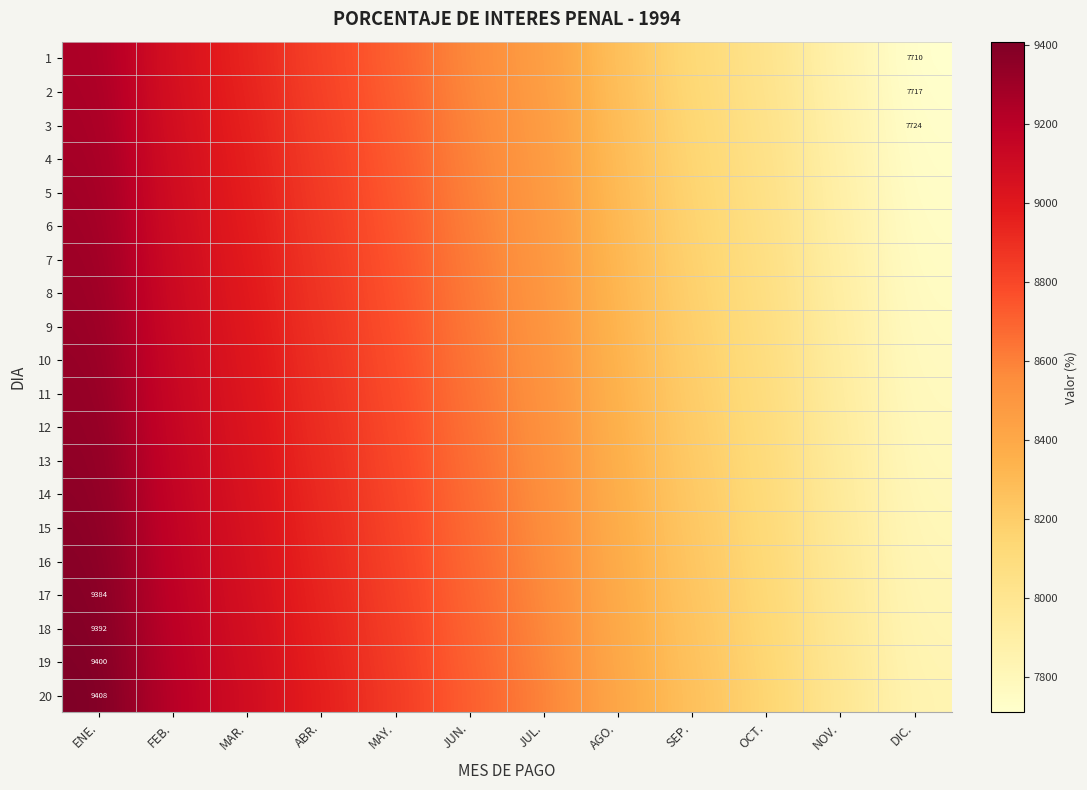

What is the difference between the second highest and minimum values in the 12 series?

1354.0